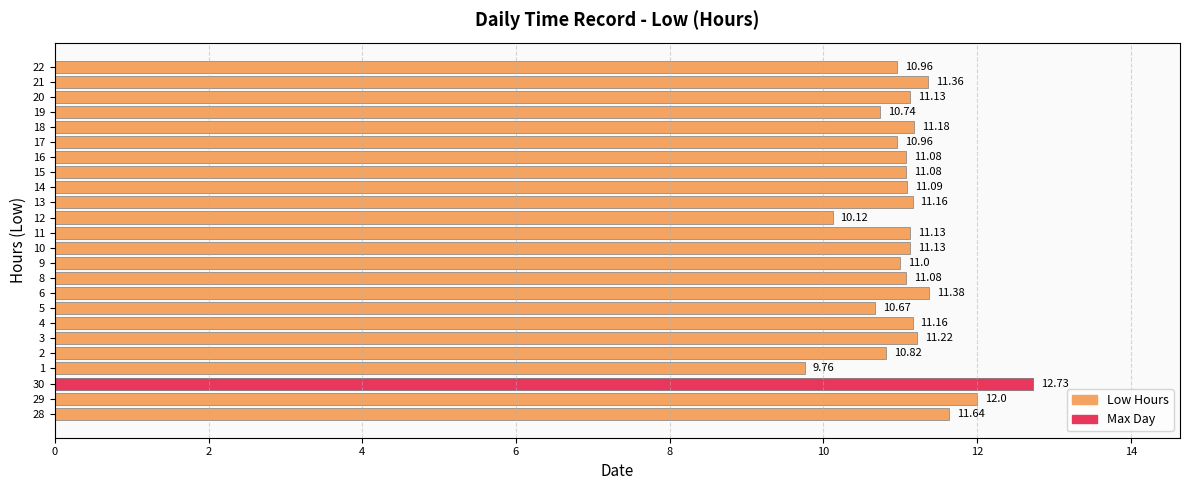

Is it true that the value at 20 is 5.5?

False